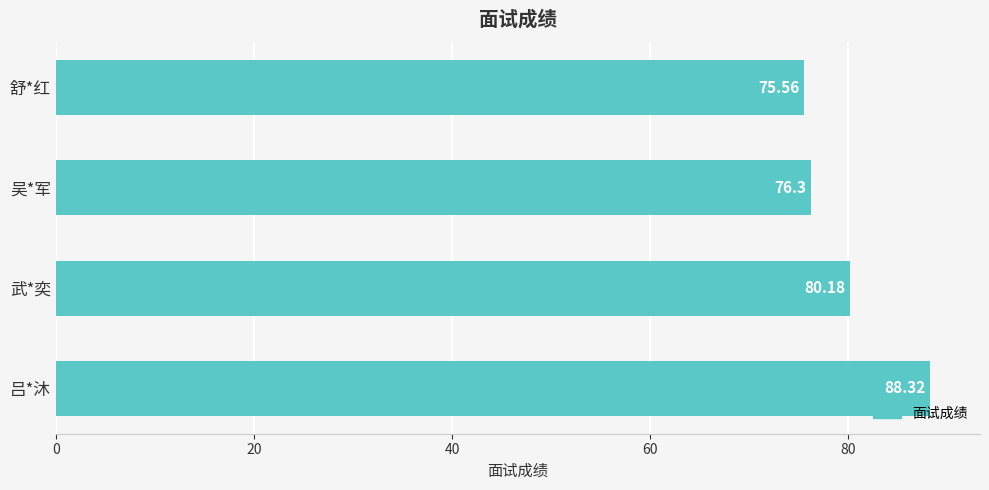

List the labels in order of value, largest first.

吕*沐, 武*奕, 吴*军, 舒*红